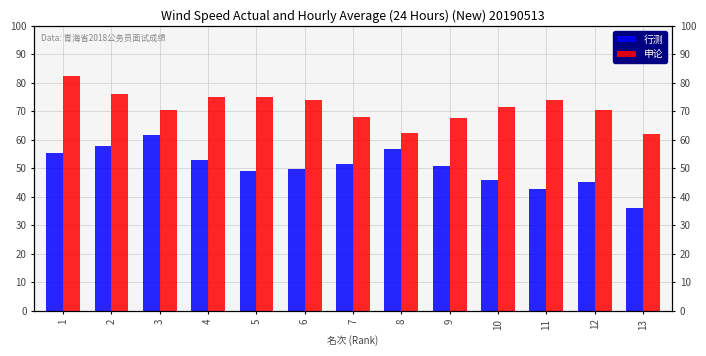

Where does the 申论 series first go above 71?

1